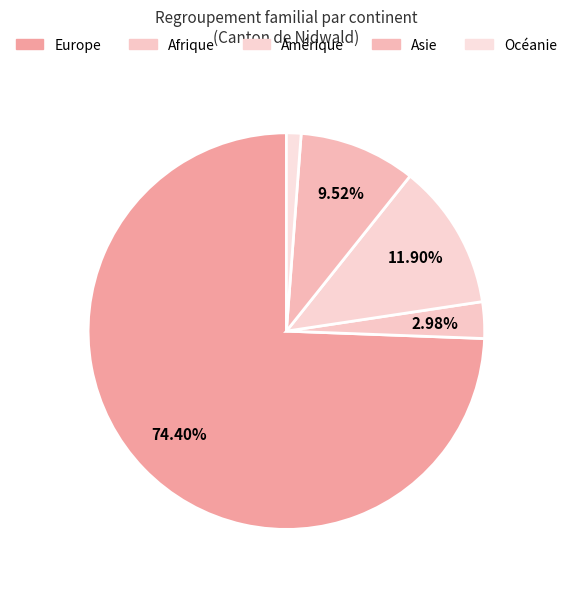

Which has a higher value, Asie or Afrique?

Asie